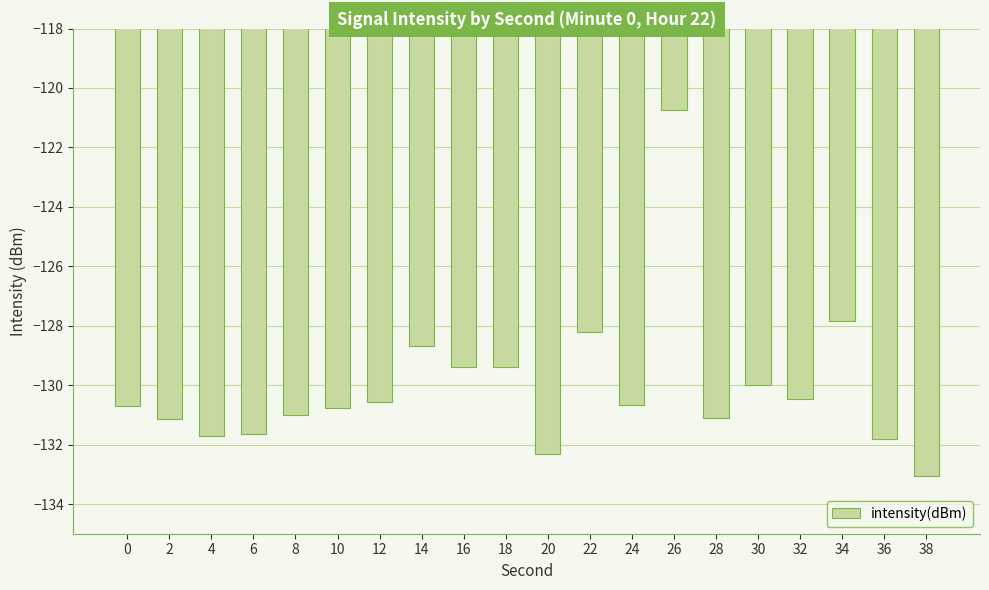

Is it true that the value at 18 is -201.1?

False